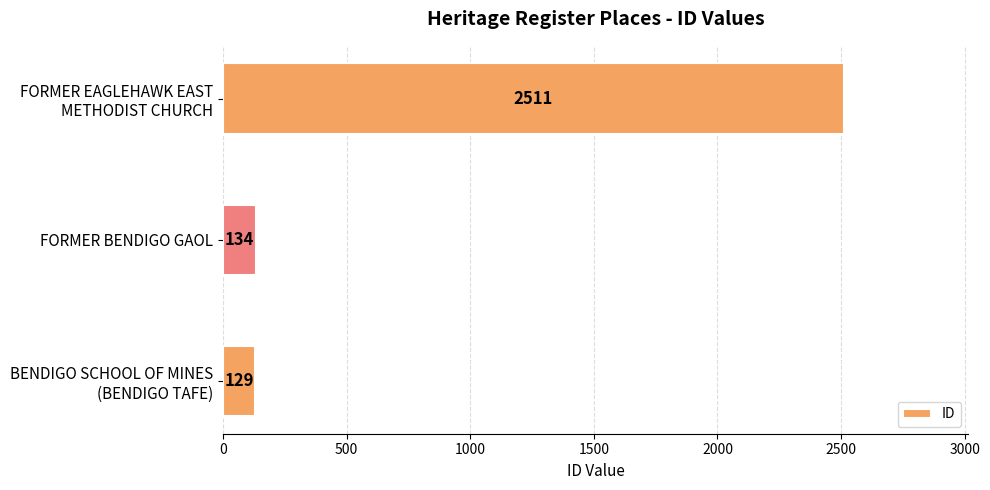

Rank the categories by value from highest to lowest.

FORMER EAGLEHAWK EAST
METHODIST CHURCH, FORMER BENDIGO GAOL, BENDIGO SCHOOL OF MINES
(BENDIGO TAFE)